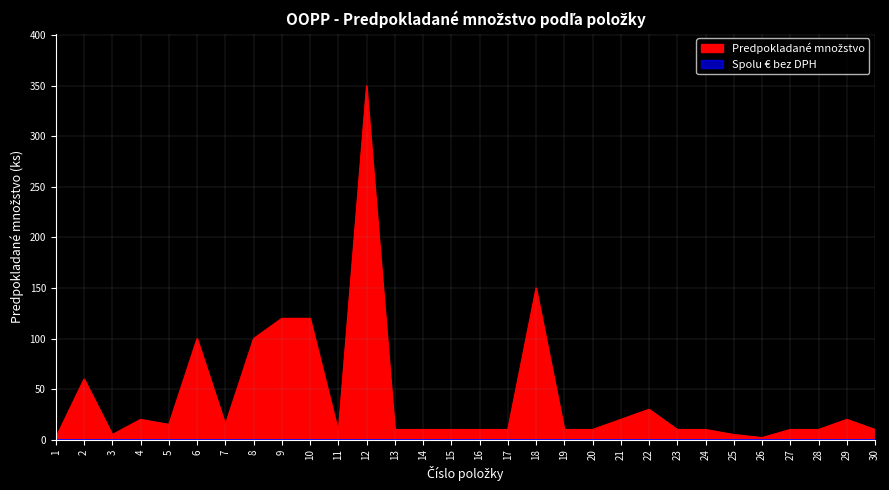

True or false: there are more than 2 points higher than both neighbors.

True